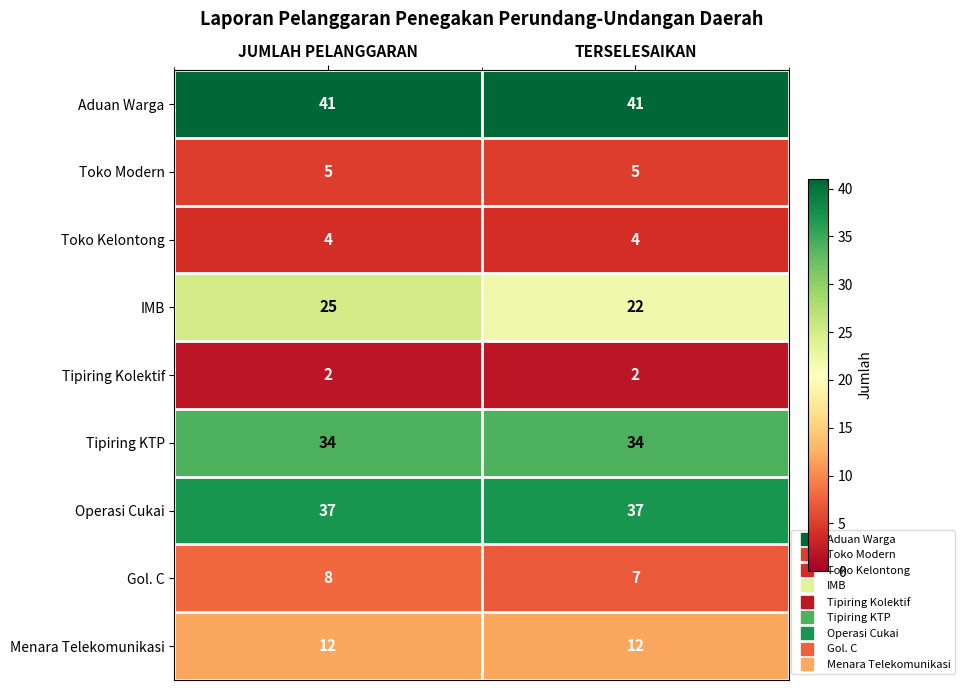

Reading right to left, what are all the values shown in this chart?

Aduan Warga: TERSELESAIKAN=41	JUMLAH PELANGGARAN=41
Toko Modern: TERSELESAIKAN=5	JUMLAH PELANGGARAN=5
Toko Kelontong: TERSELESAIKAN=4	JUMLAH PELANGGARAN=4
IMB: TERSELESAIKAN=22	JUMLAH PELANGGARAN=25
Tipiring Kolektif: TERSELESAIKAN=2	JUMLAH PELANGGARAN=2
Tipiring KTP: TERSELESAIKAN=34	JUMLAH PELANGGARAN=34
Operasi Cukai: TERSELESAIKAN=37	JUMLAH PELANGGARAN=37
Gol. C: TERSELESAIKAN=7	JUMLAH PELANGGARAN=8
Menara Telekomunikasi: TERSELESAIKAN=12	JUMLAH PELANGGARAN=12